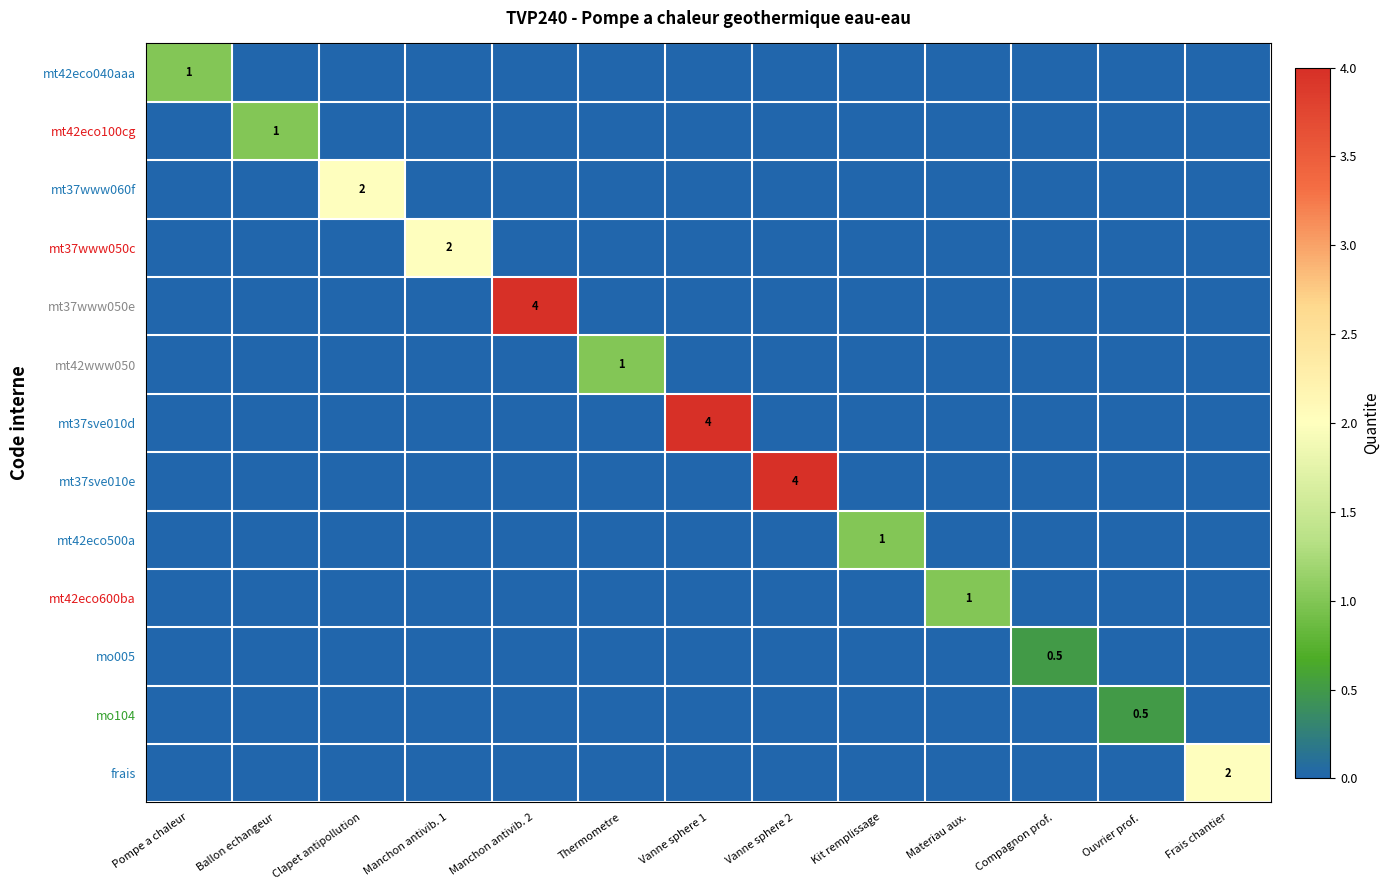

True or false: mt37www060f has a value of 3.2 at Clapet antipollution.

False